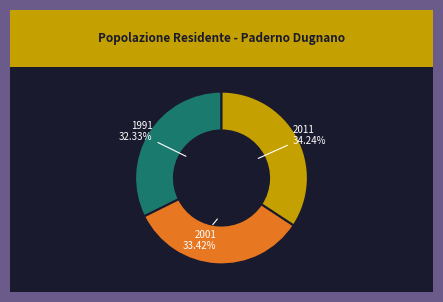

Does any single category account for the majority?

No